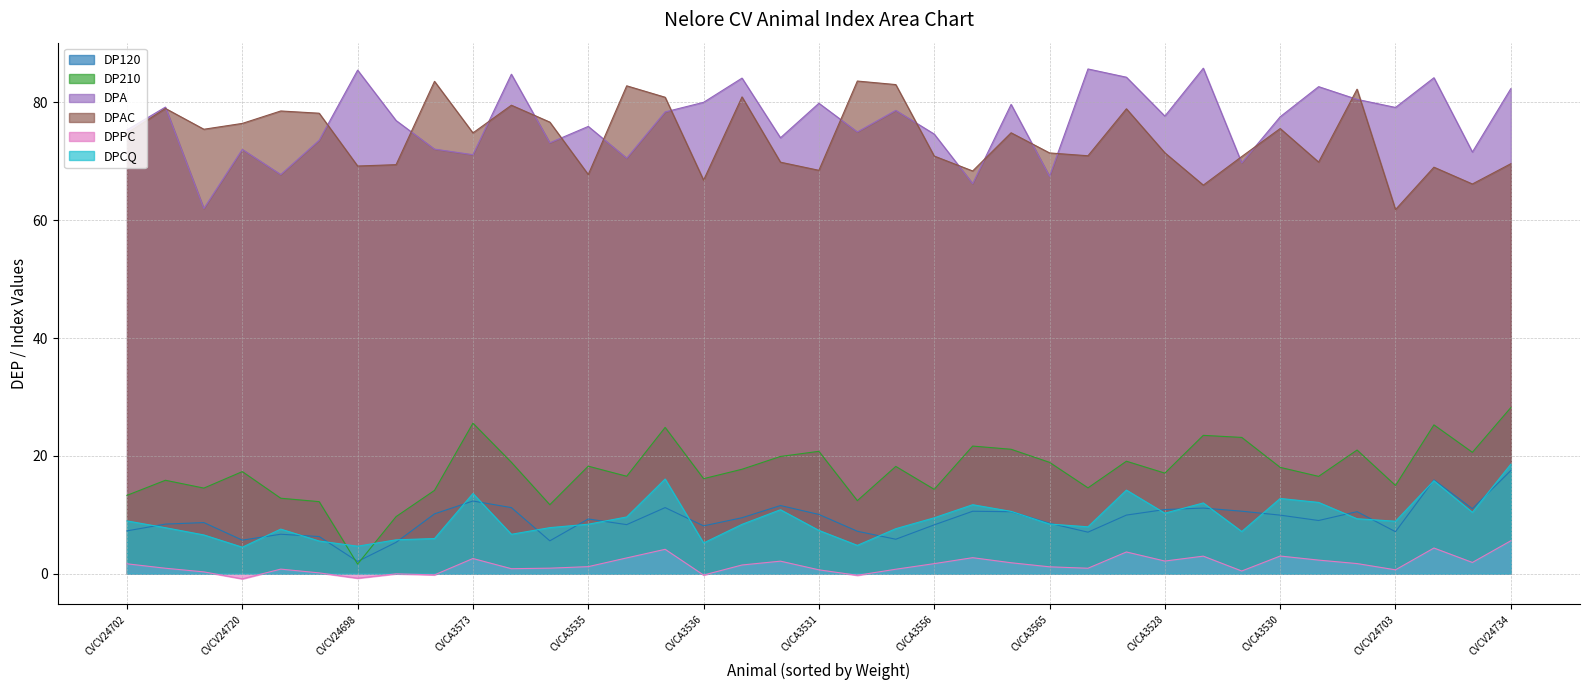

In DP120, how many points are higher than both neighbors (excluding endpoints)?

10